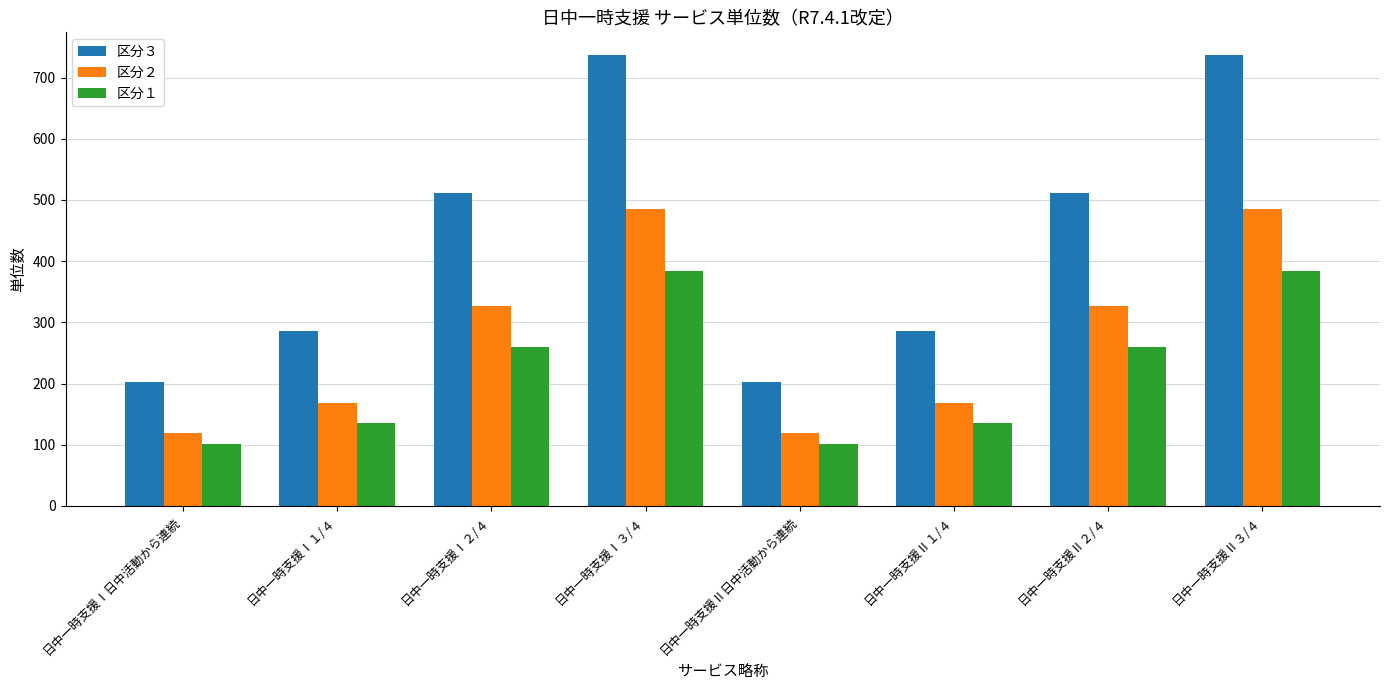

Reading right to left, list all the values displayed in this chart.

区分３: 日中一時支援Ⅱ３/４=737	日中一時支援Ⅱ２/４=512	日中一時支援Ⅱ１/４=286	日中一時支援Ⅱ日中活動から連続=203	日中一時支援Ⅰ３/４=737	日中一時支援Ⅰ２/４=512	日中一時支援Ⅰ１/４=286	日中一時支援Ⅰ日中活動から連続=203
区分２: 日中一時支援Ⅱ３/４=486	日中一時支援Ⅱ２/４=327	日中一時支援Ⅱ１/４=169	日中一時支援Ⅱ日中活動から連続=119	日中一時支援Ⅰ３/４=486	日中一時支援Ⅰ２/４=327	日中一時支援Ⅰ１/４=169	日中一時支援Ⅰ日中活動から連続=119
区分１: 日中一時支援Ⅱ３/４=384	日中一時支援Ⅱ２/４=259	日中一時支援Ⅱ１/４=135	日中一時支援Ⅱ日中活動から連続=102	日中一時支援Ⅰ３/４=384	日中一時支援Ⅰ２/４=259	日中一時支援Ⅰ１/４=135	日中一時支援Ⅰ日中活動から連続=102